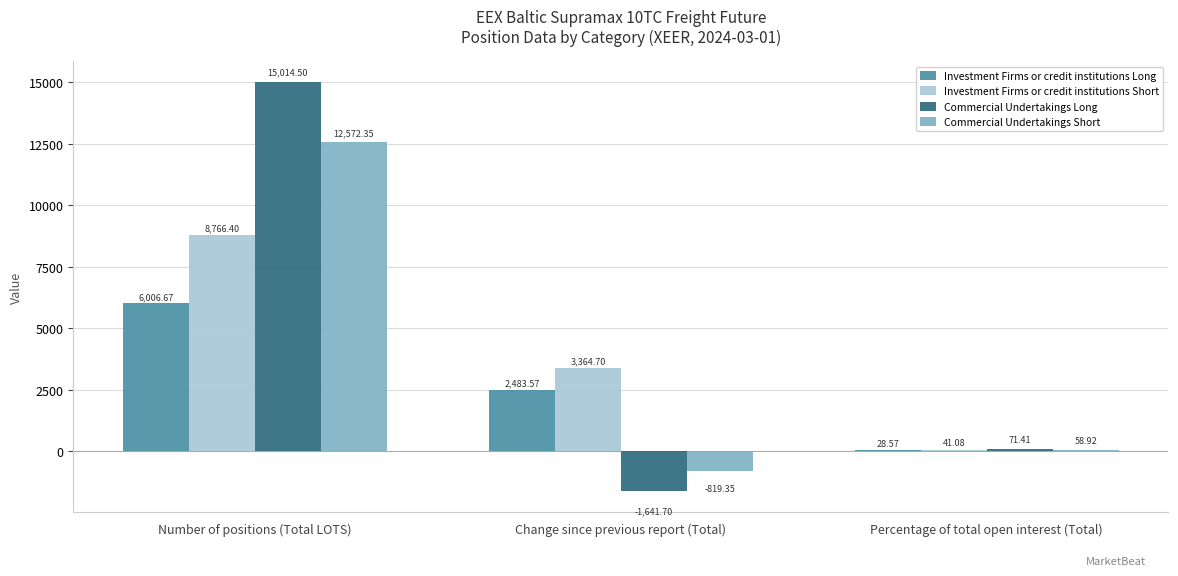

What is the total value across all series at Percentage of total open interest (Total)?

200.0